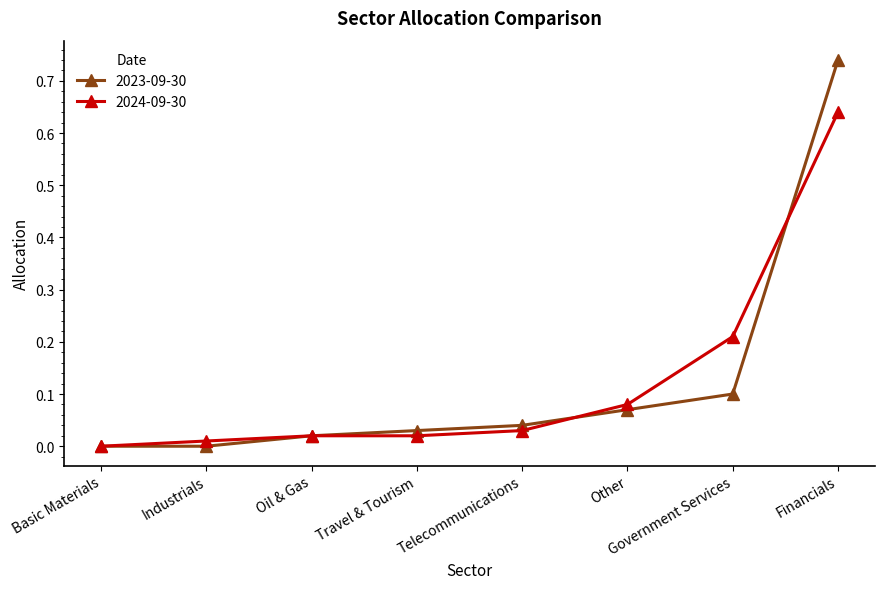

At which category is the sum across all series the highest?

Financials